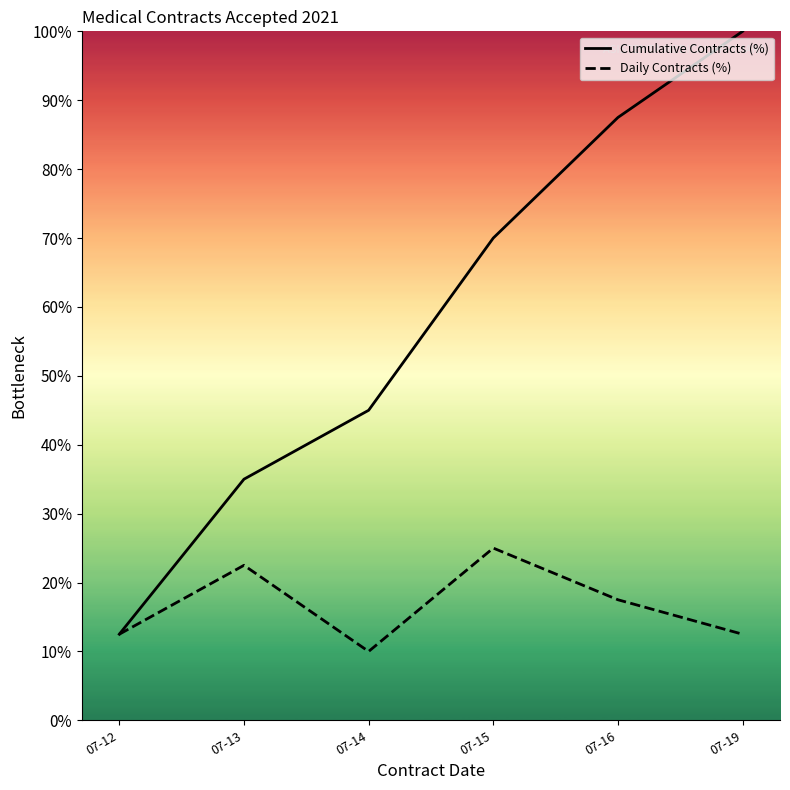

True or false: Cumulative Contracts (%) has more than 2 points higher than both neighbors.

False